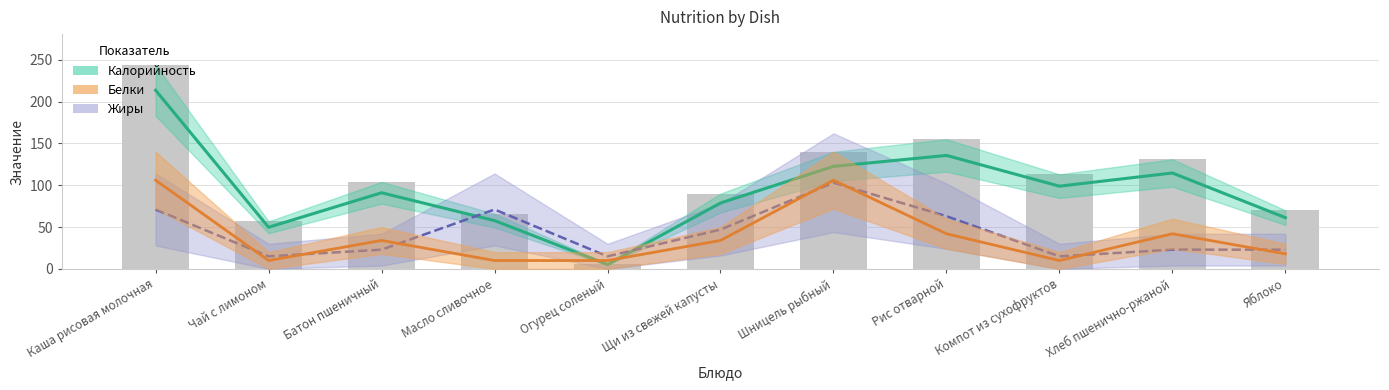

Which label corresponds to the smallest value in the chart?

Огурец соленый